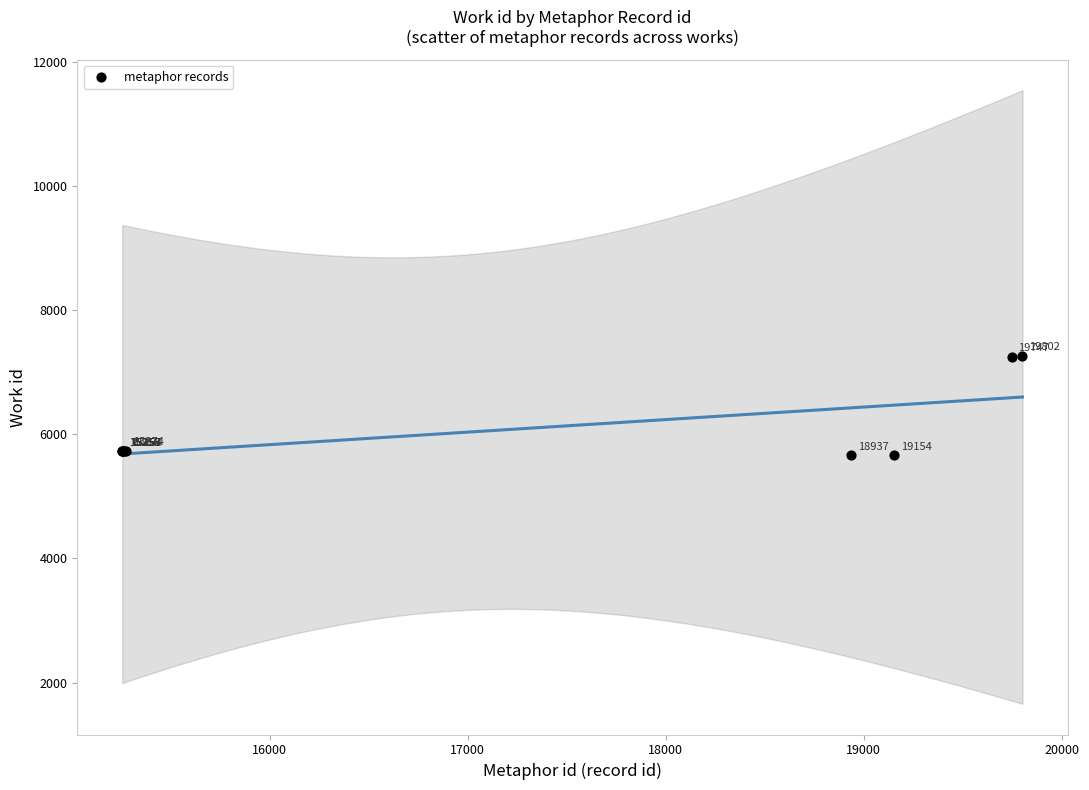

What Y value in the scatter plot is closest to 6461?

5731